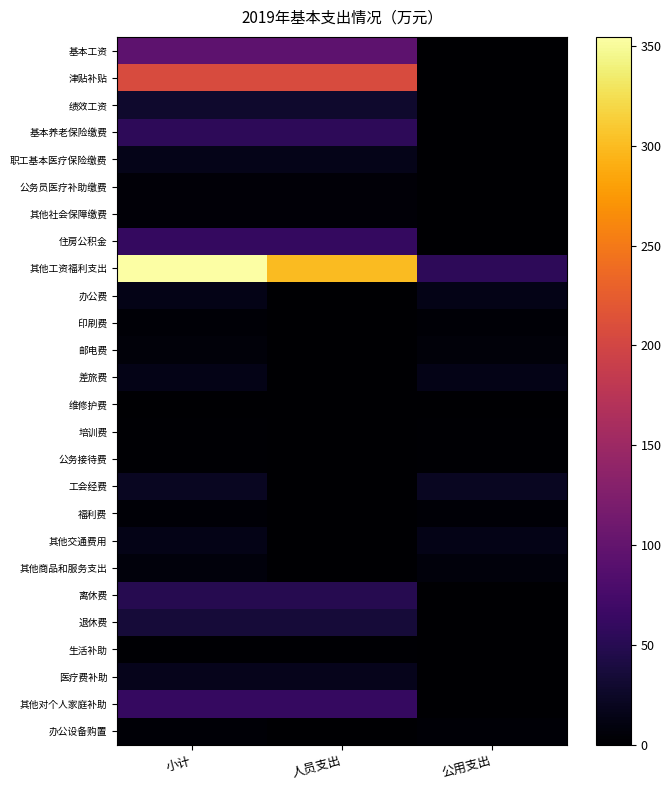

What is the greatest value displayed?

354.6